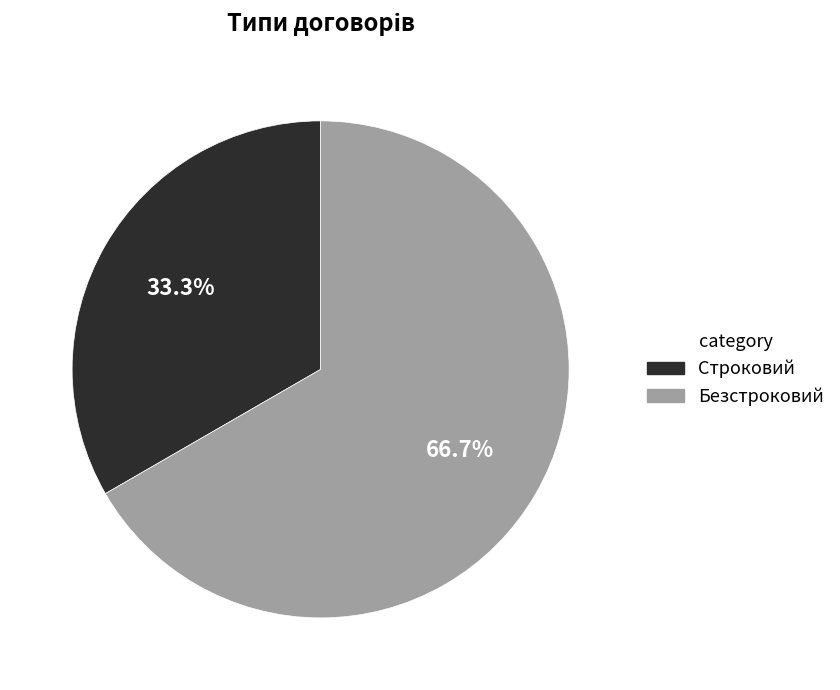

Between Строковий and Безстроковий, which is larger?

Безстроковий